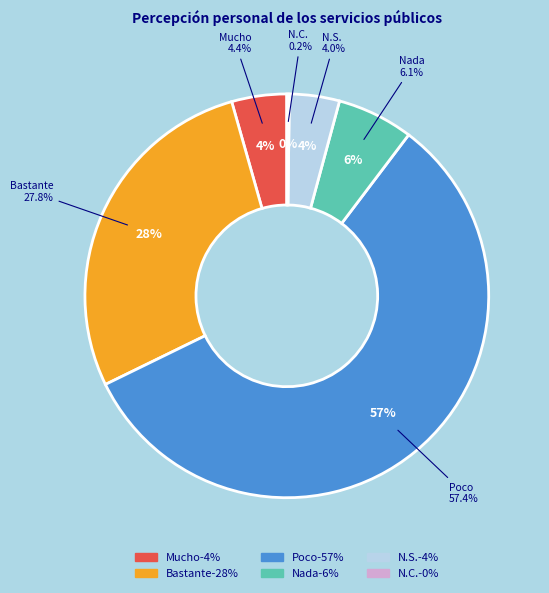

Is there any slice that represents more than half of the pie?

Yes